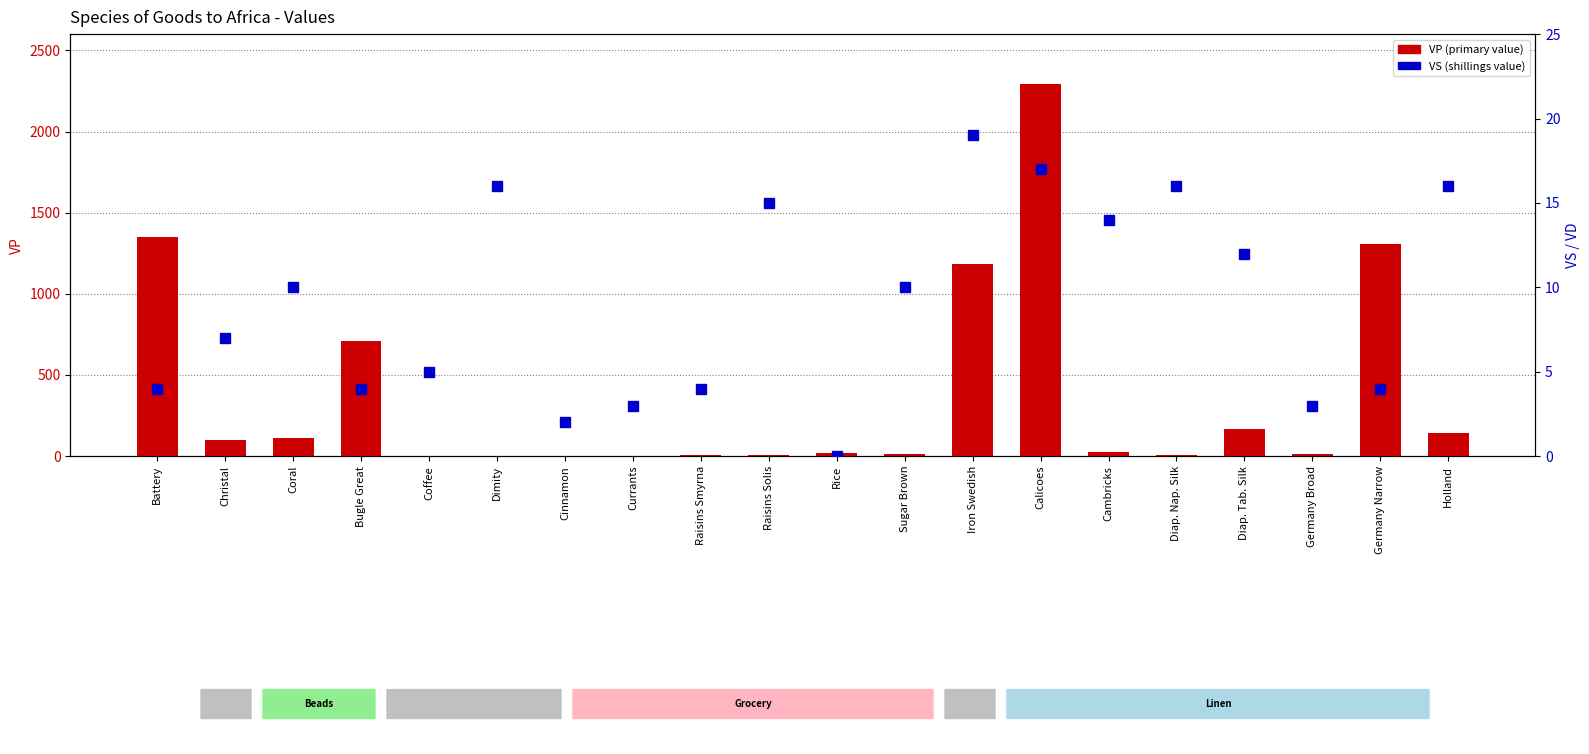

How many data points in VP (primary value) are above 25?

9